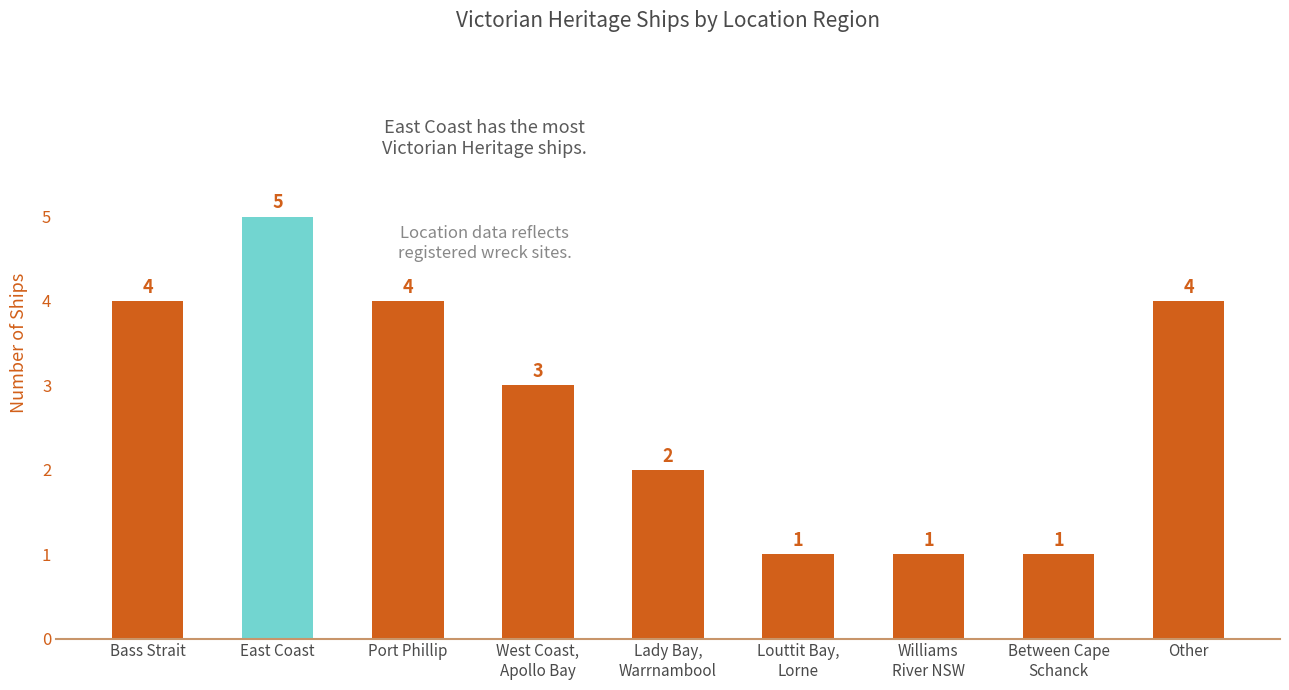

Reading left to right, what are all the values shown in this chart?

4	5	4	3	2	1	1	1	4